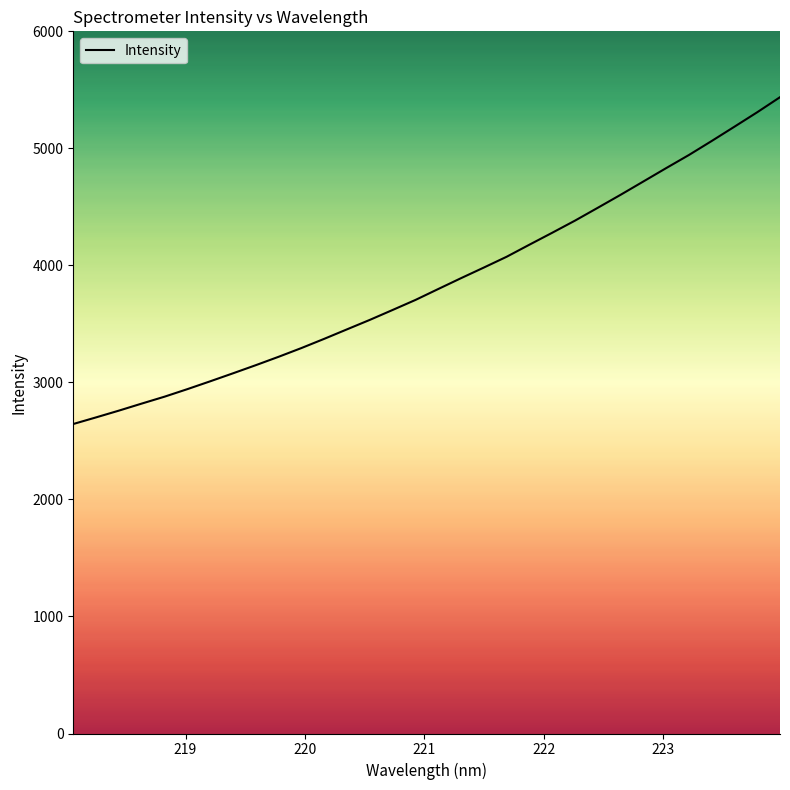

What is the difference between the maximum and minimum values?

2792.6